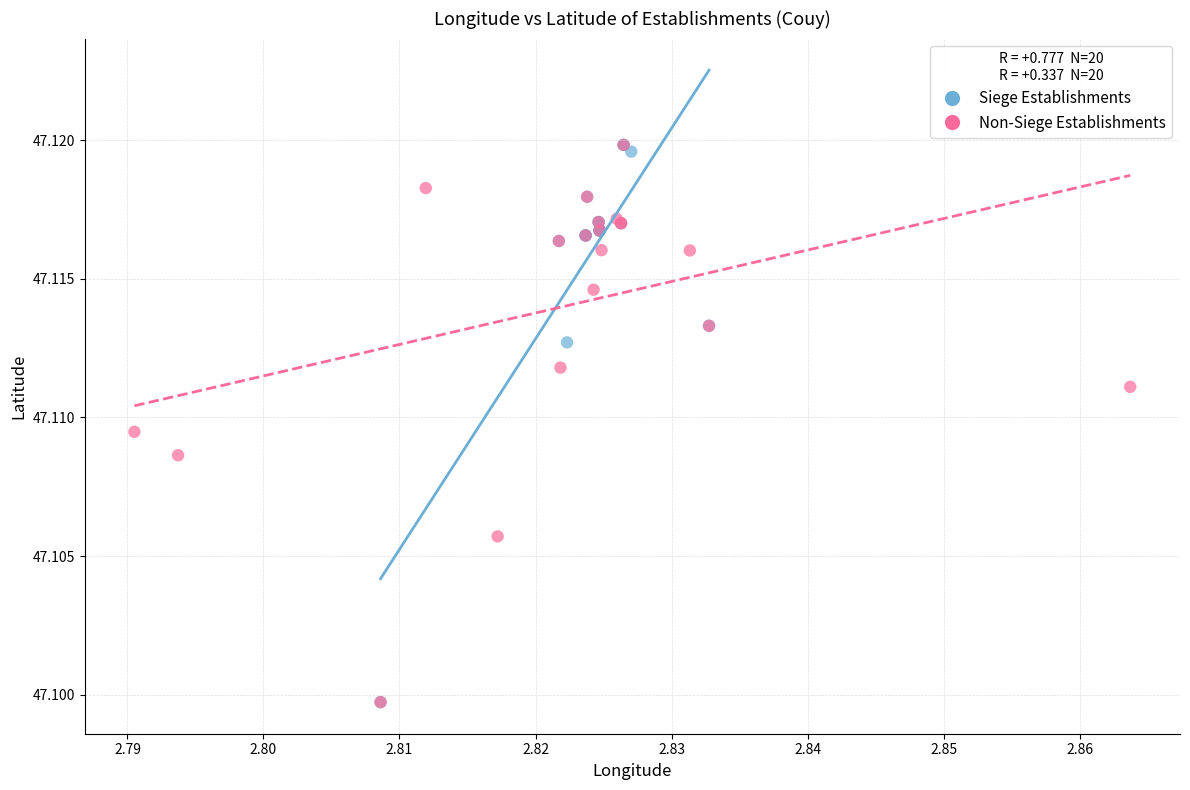

What are all the series names shown in the legend?

Siege Establishments, Non-Siege Establishments